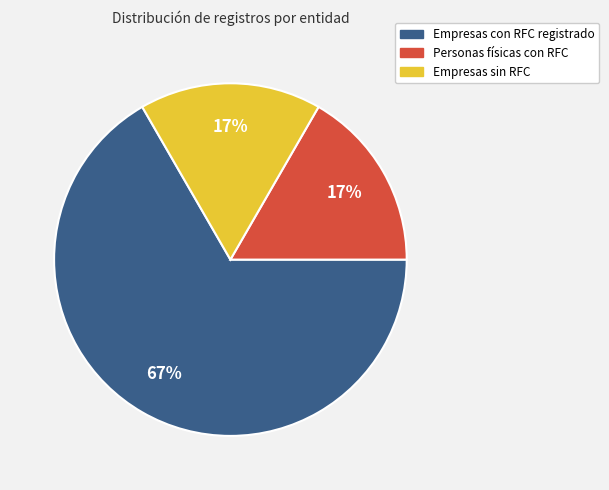

To the nearest percent, what is the difference between the largest and smallest slice percentages?

50%